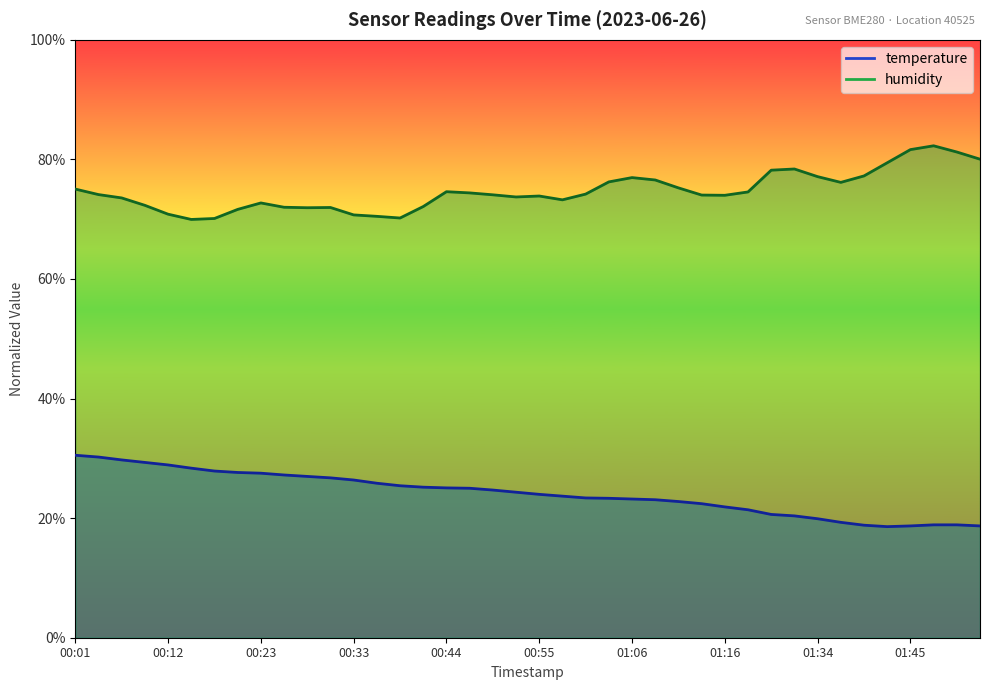

Which series has the largest total across all categories?

humidity